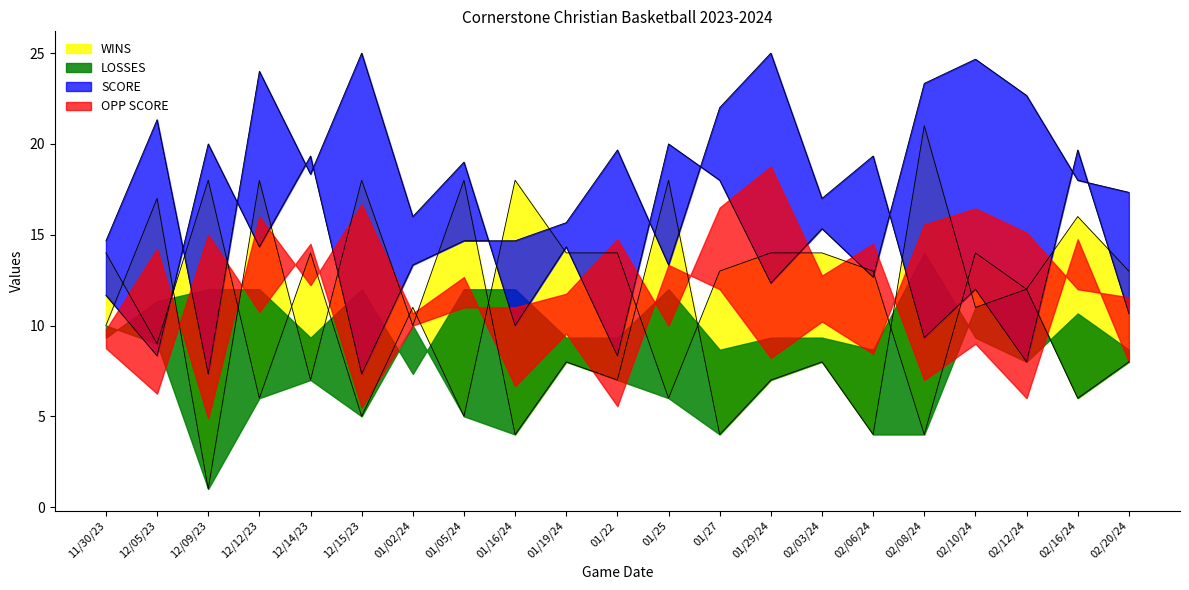

Where is the first local maximum for SCORE?

12/09/23